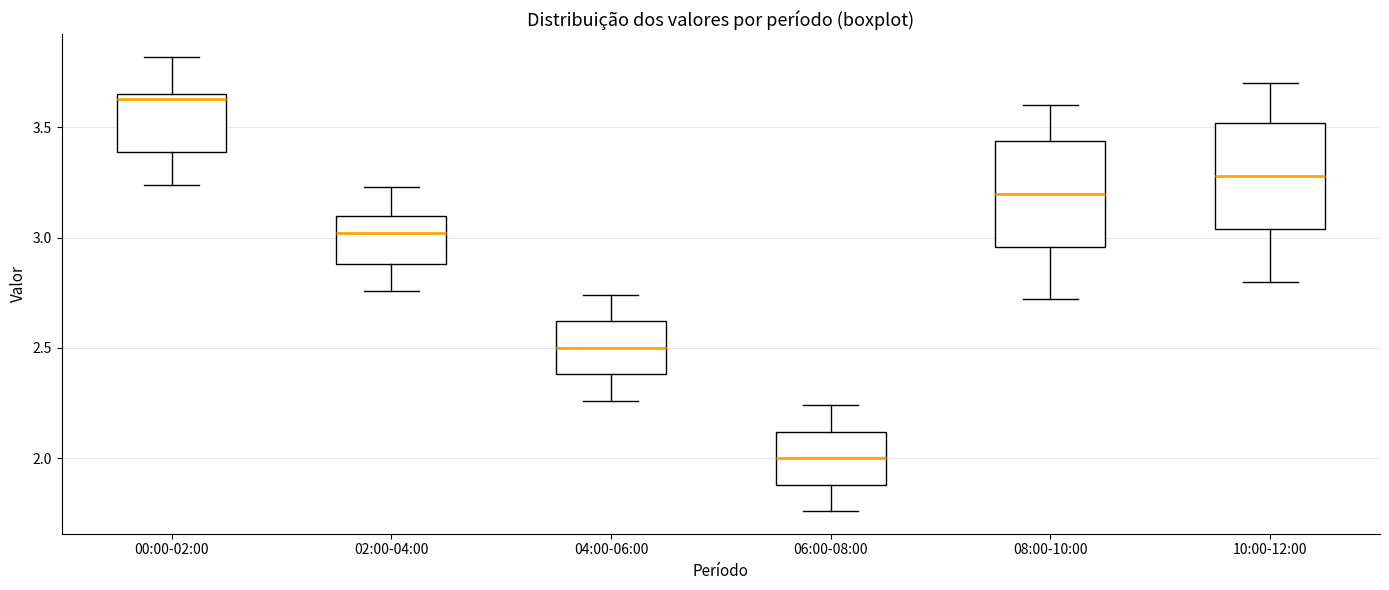

Reading left to right, read every box against the y-axis: the position of its median line, the range the box covers, and the ends of its whiskers. The values are not printed on the chart, so give them approximately, as read against the axis.

00:00-02:00: median 3.65 (just below the box's upper edge), box 3.40 to 3.65, whiskers 3.25 to 3.80
02:00-04:00: median 3.00, box 2.90 to 3.10, whiskers 2.75 to 3.25
04:00-06:00: median 2.50, box 2.40 to 2.60, whiskers 2.25 to 2.75
06:00-08:00: median 2.00, box 1.90 to 2.10, whiskers 1.75 to 2.25
08:00-10:00: median 3.20, box 2.95 to 3.45, whiskers 2.70 to 3.60
10:00-12:00: median 3.30, box 3.05 to 3.50, whiskers 2.80 to 3.70